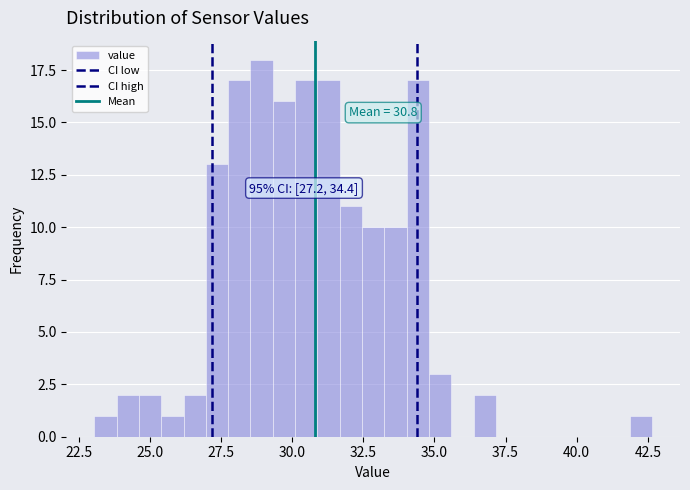

Around what value on the x-axis is the tallest bar? Give the approximate position of its centre, as read against the axis.

29.0